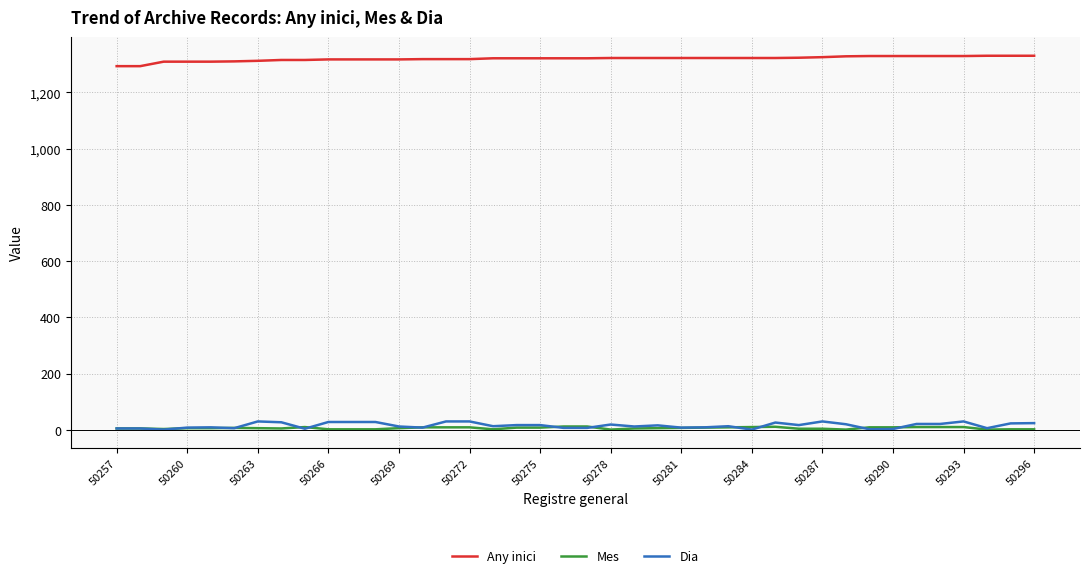

How many values in the Any inici series are below 1321?

16